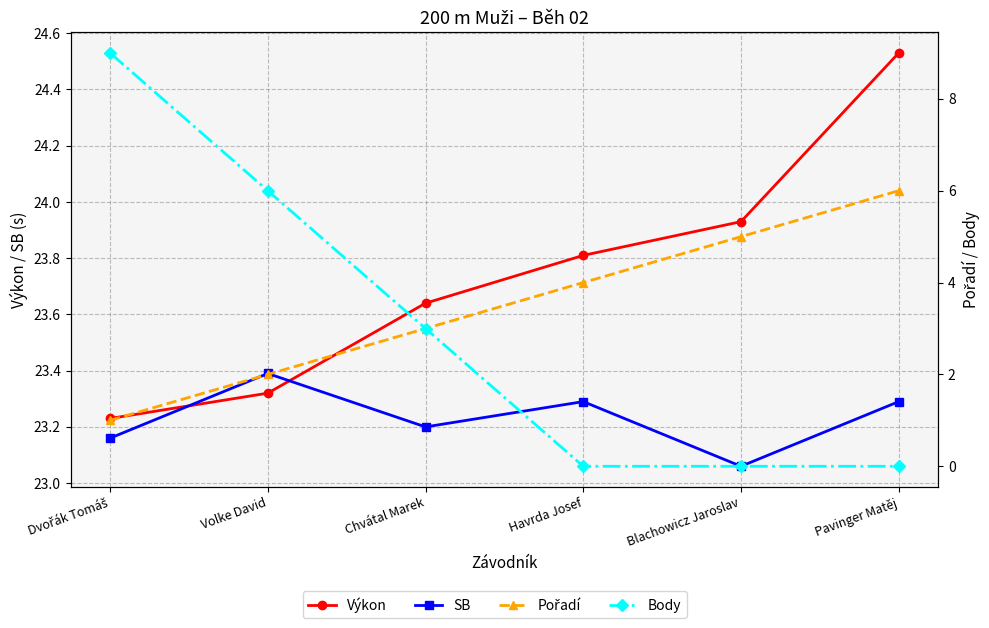

Which series has the largest total across all categories?

Výkon